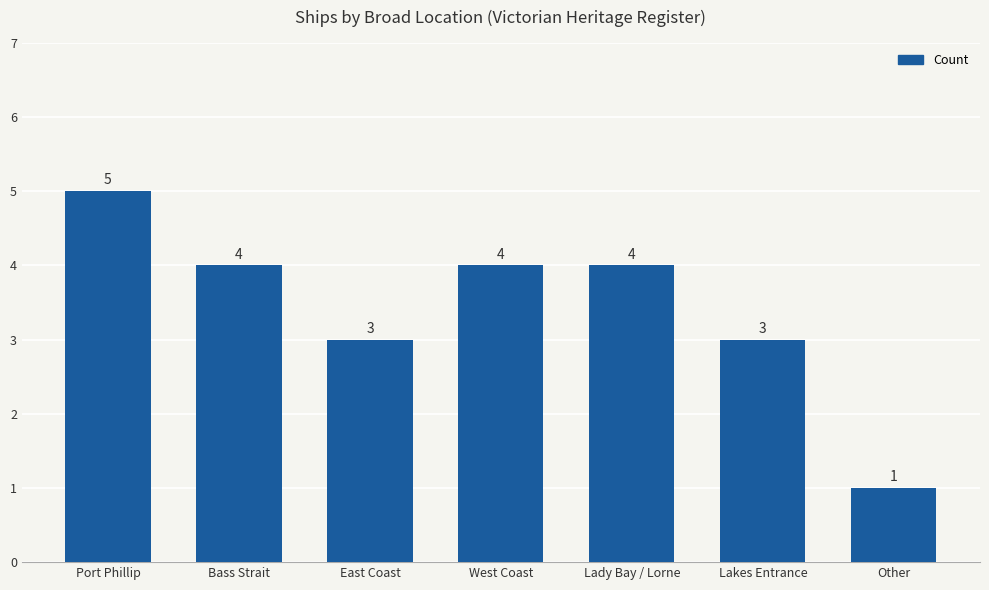

What is the sum of the values at West Coast and Lakes Entrance?

7